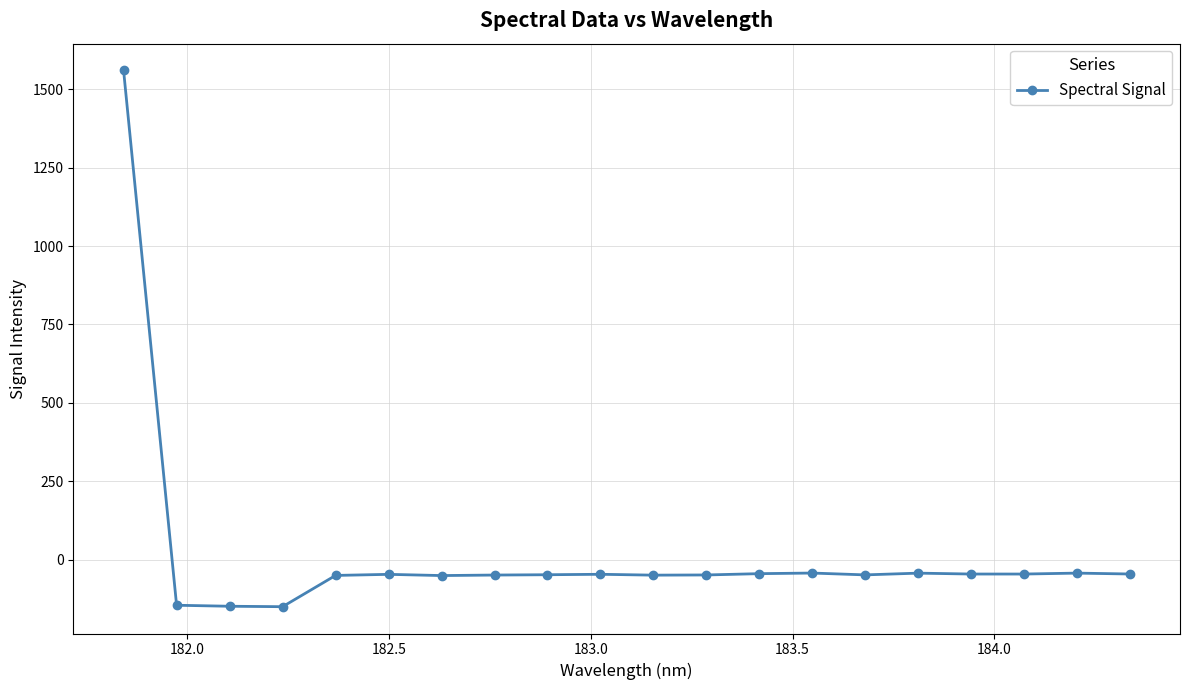

What is the difference between the maximum and second lowest values?

1708.2